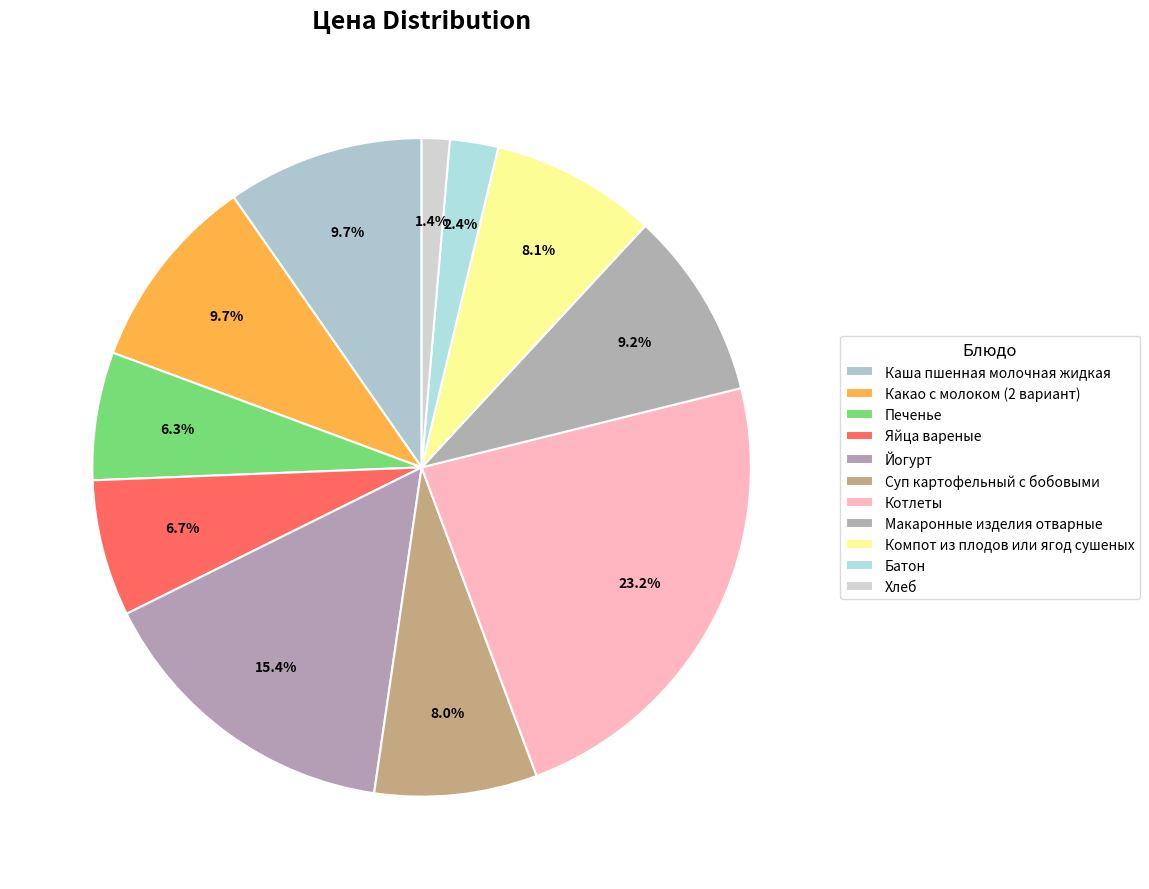

What percentage is the Макаронные изделия отварные slice, to the nearest percent?

9%